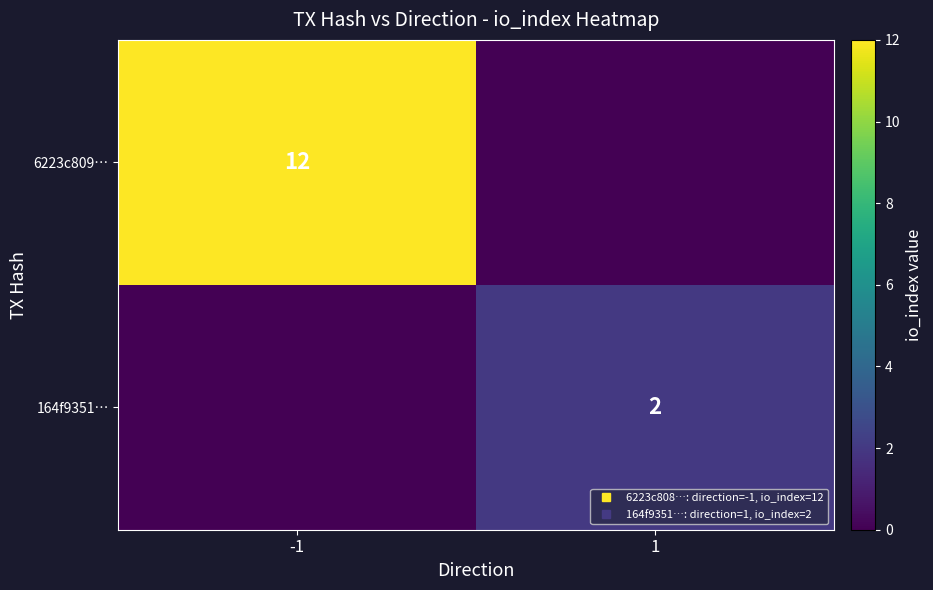

At which category is the sum across all series the highest?

-1